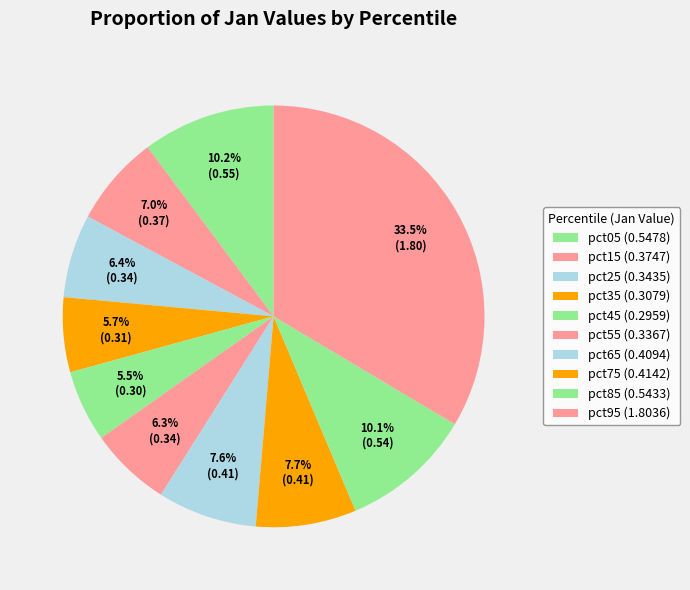

Which slice is the smallest?

pct45